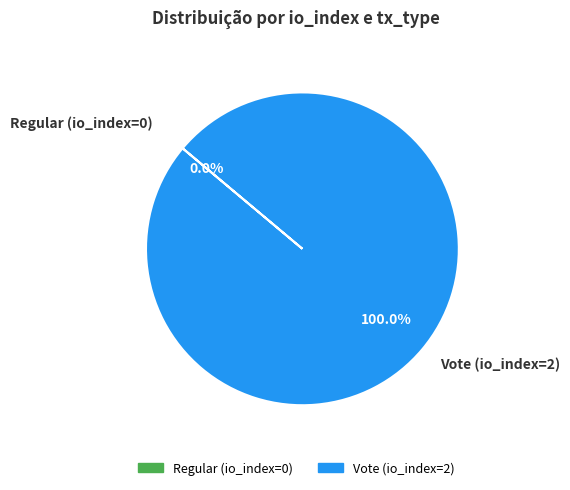

To the nearest percent, what is the difference between the Vote (io_index=2) and Regular (io_index=0) slice percentages?

100%